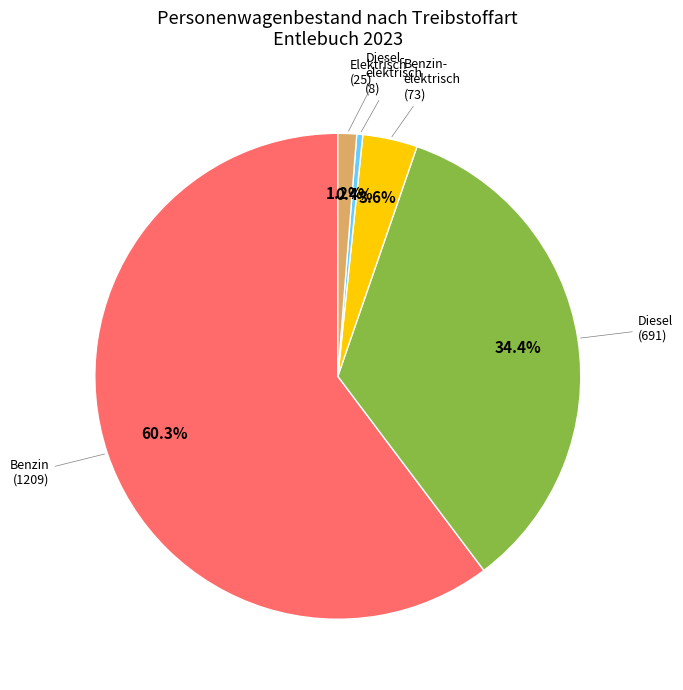

To the nearest percent, what is the average slice percentage?

20%